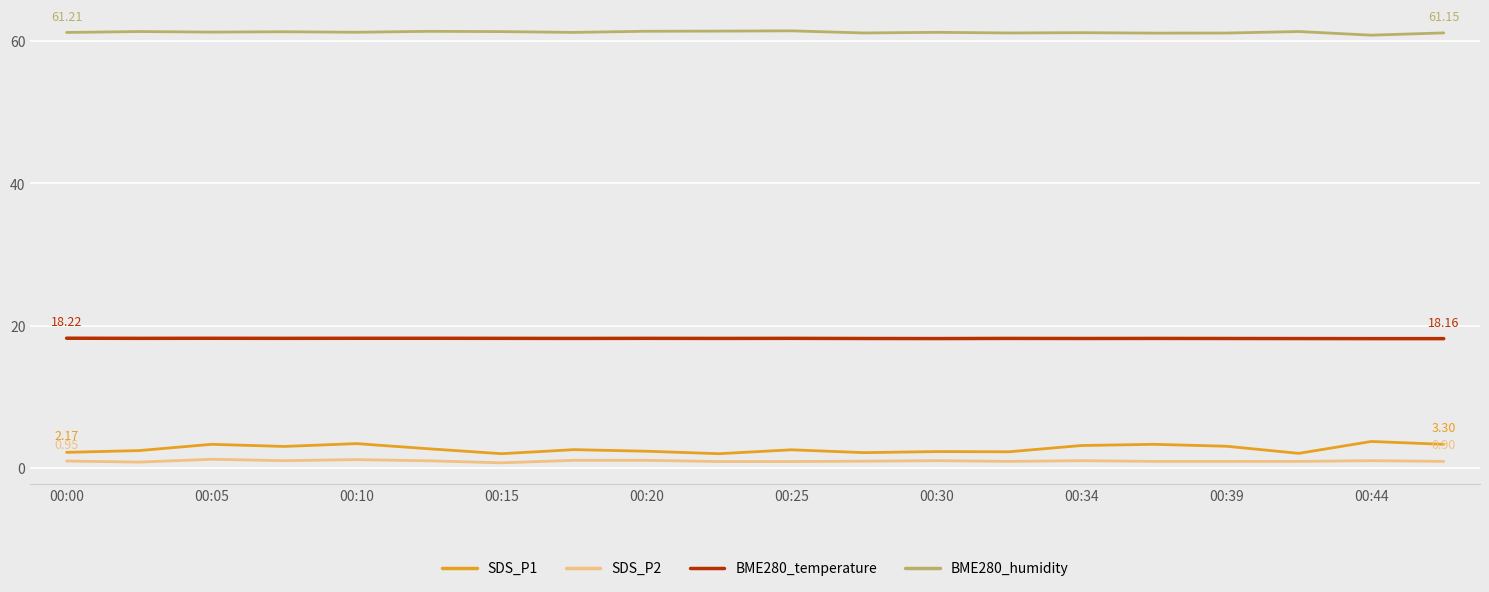

True or false: BME280_humidity and SDS_P2 cross at least once.

False